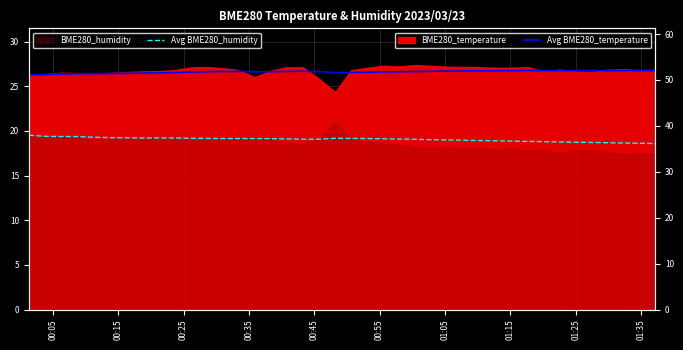

What is the smallest value displayed?

26.3